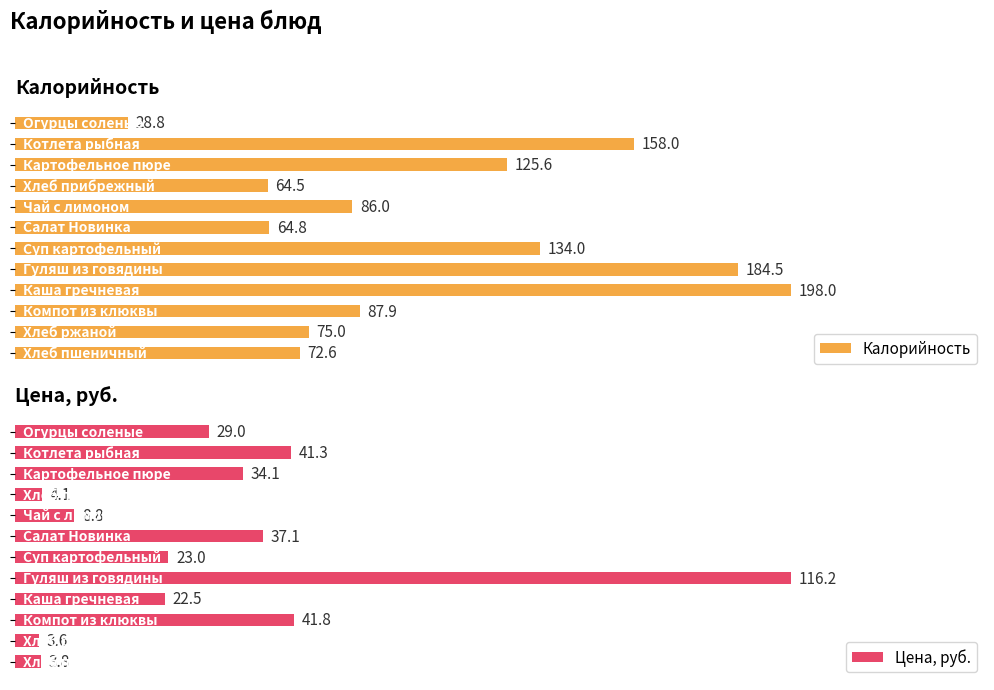

At how many categories does at least one series exceed 108?

5